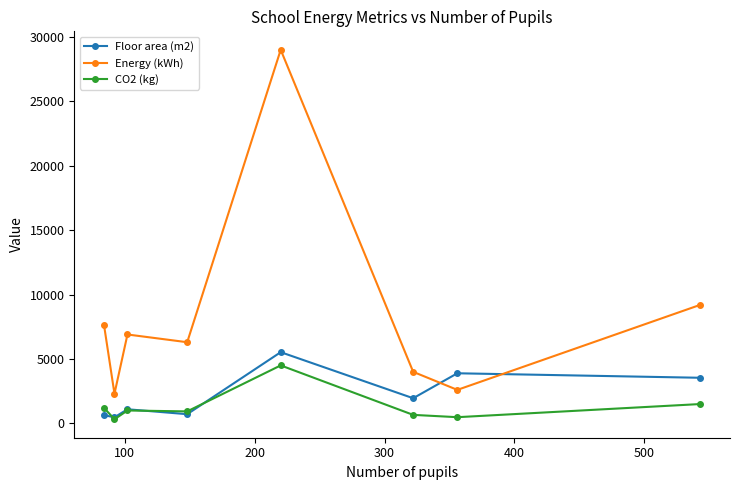

What is the greatest value displayed?

29000